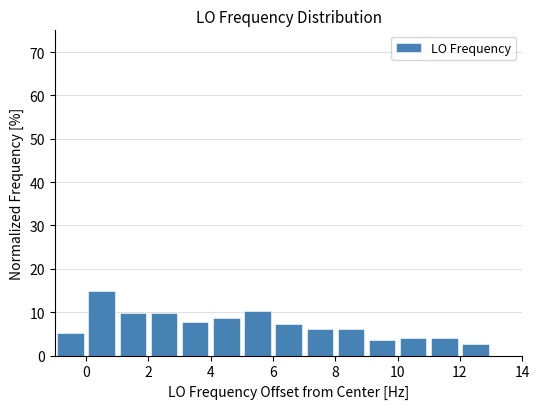

Reading left to right, list every bar in this chart as the range it spans on the x-axis followed by its height. The values are not printed on the chart, so give them approximately, as read against the axis.

-1 to 0: 5
0 to 1: 15
1 to 2: 10
2 to 3: 10
3 to 4: 8
4 to 5: 9
5 to 6: 10
6 to 7: 7
7 to 8: 6
8 to 9: 6
9 to 10: 4
10 to 11: 4
11 to 12: 4
12 to 13: 3